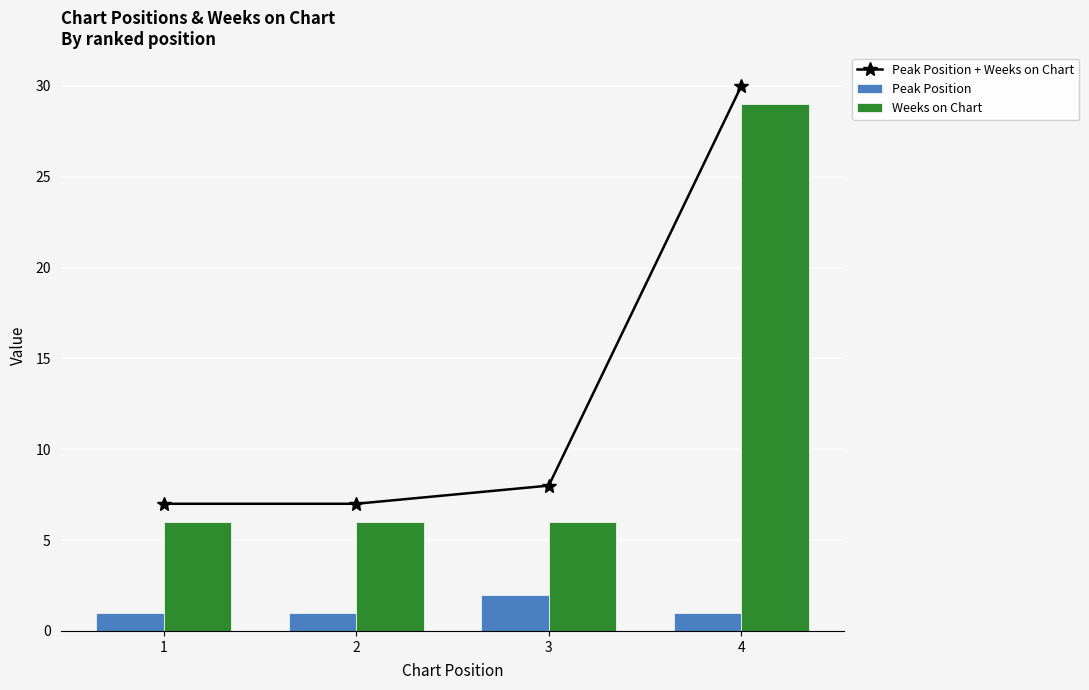

Does the chart contain stacked bars?

No